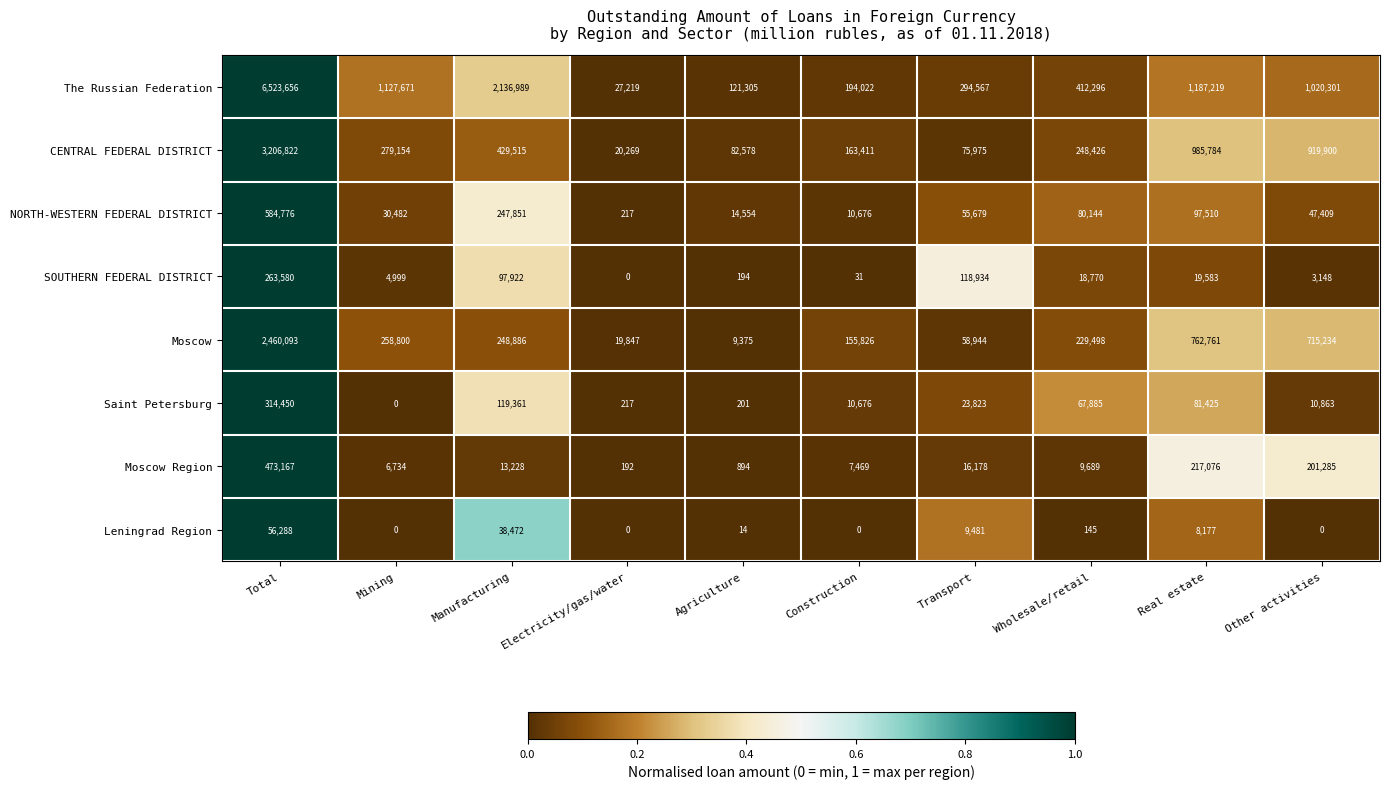

Which series has the widest spread of values?

The Russian Federation